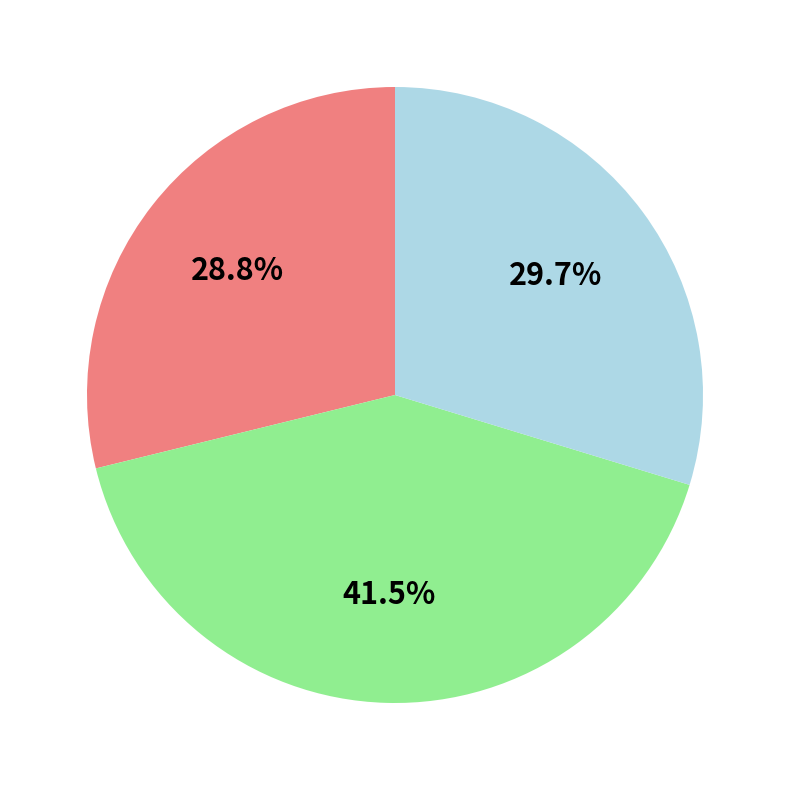

Does any single category account for the majority?

No